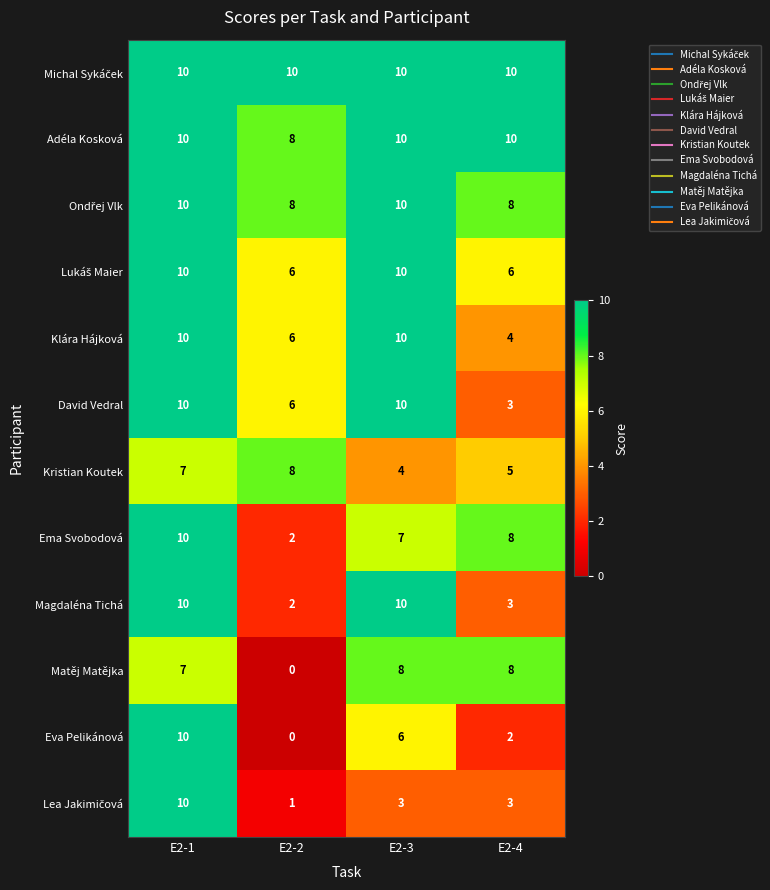

Which series changed the most between E2-2 and E2-4?

Matěj Matějka